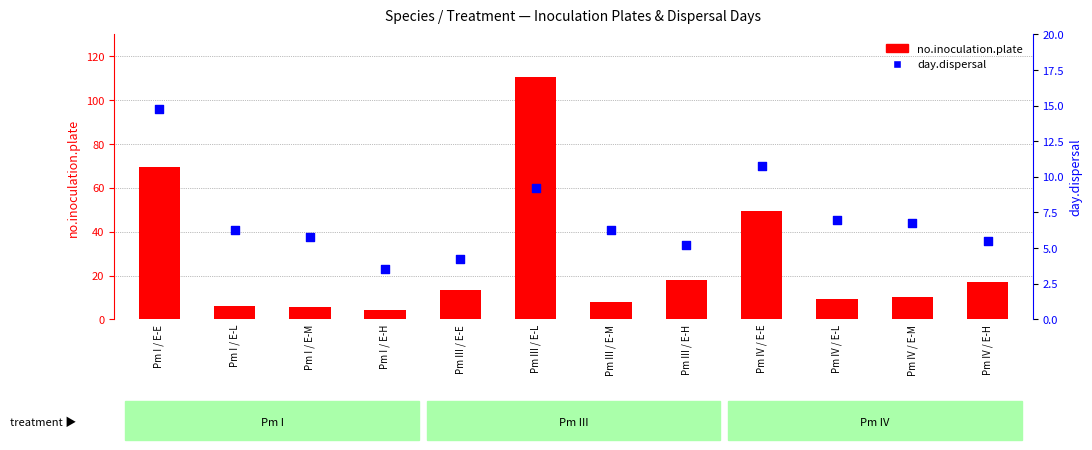

Which series has the largest total across all categories?

no.inoculation.plate